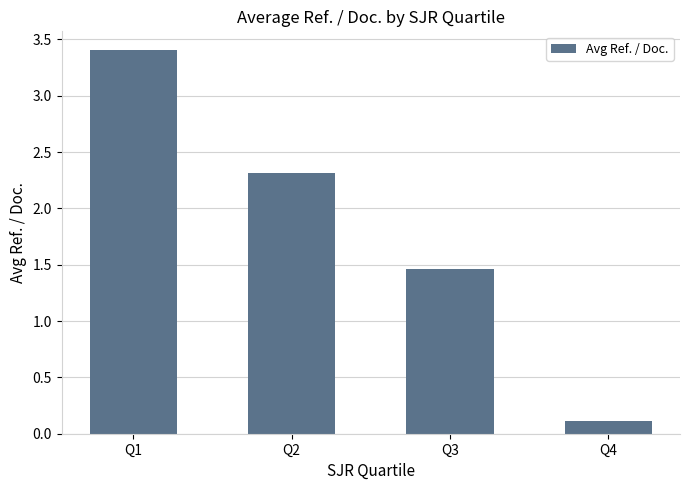

What is the minimum value shown in the chart?

0.1